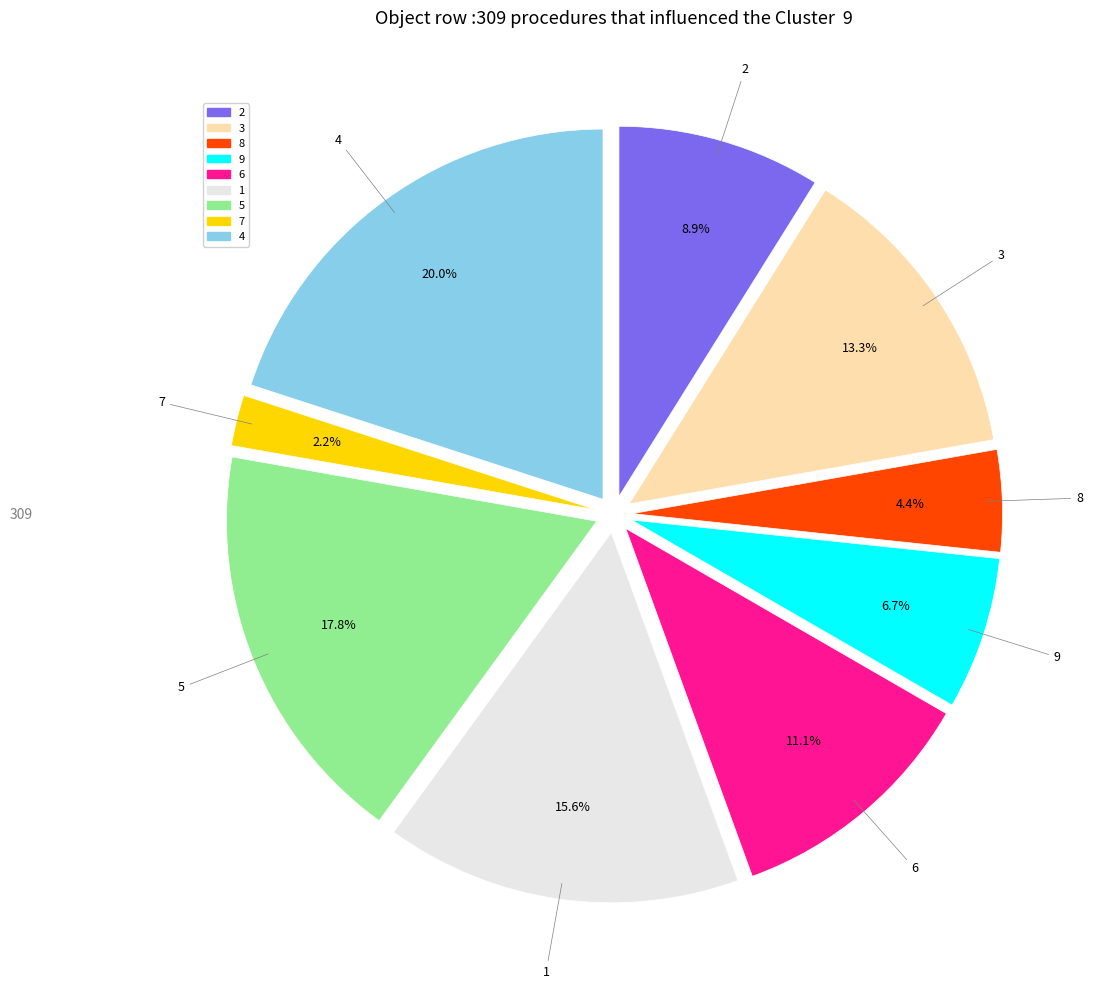

To the nearest percent, what is the combined percentage of 2 and 5?

27%